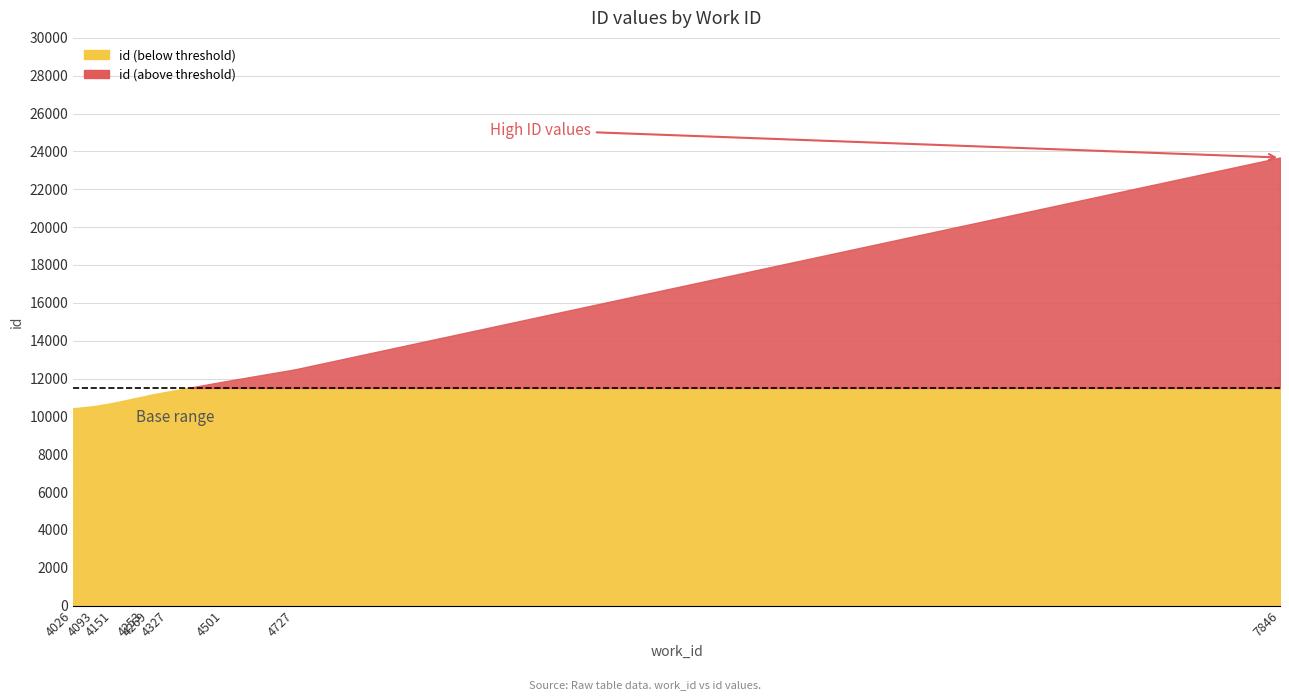

At which label is the value closest to 17053?

4727